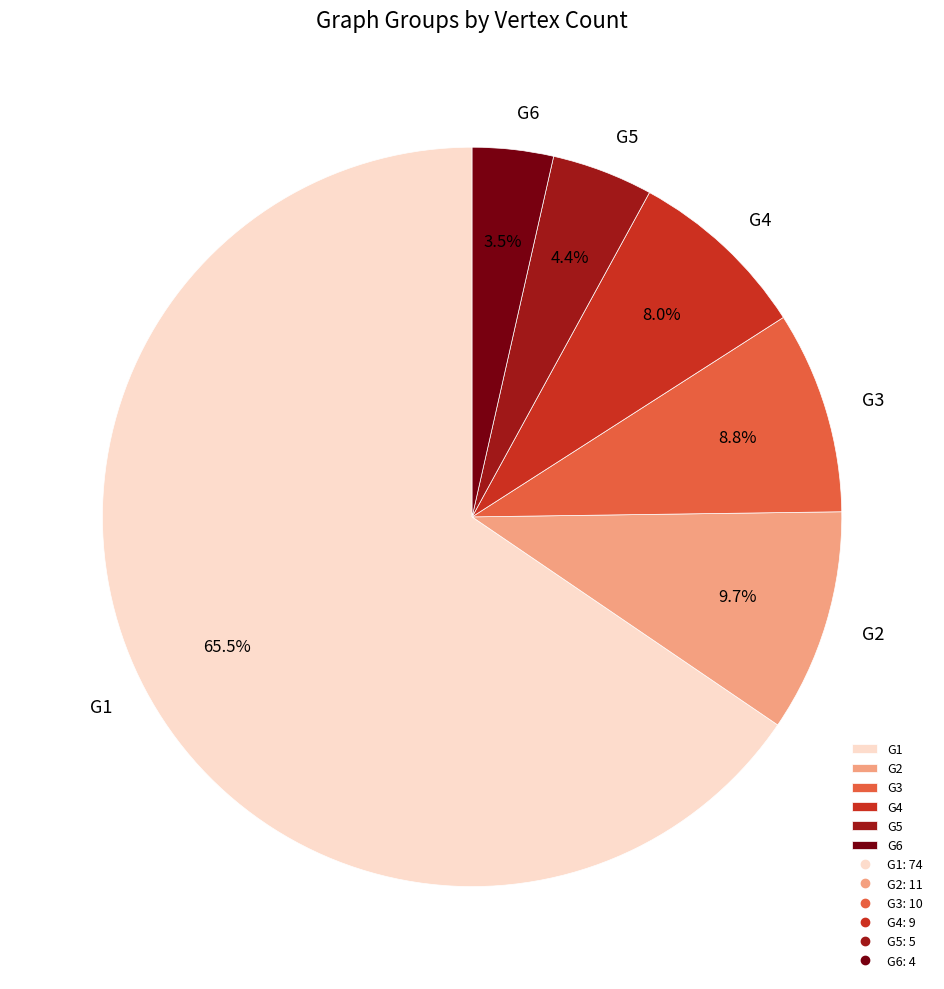

What portion of the pie excludes G3?

91.2%